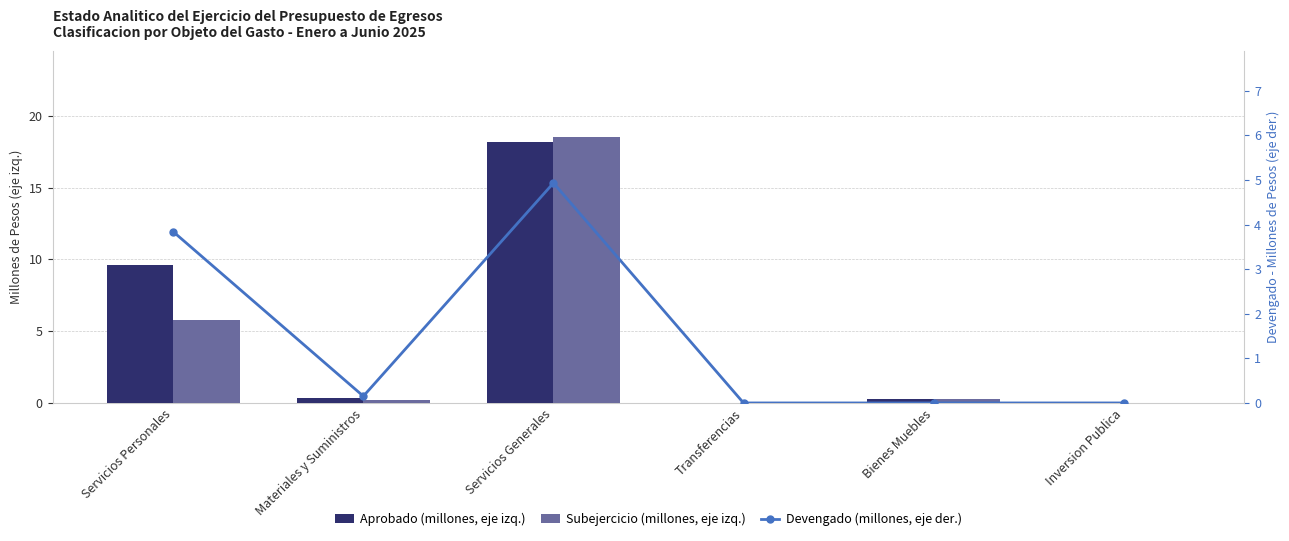

At how many categories does at least one series exceed 10?

1